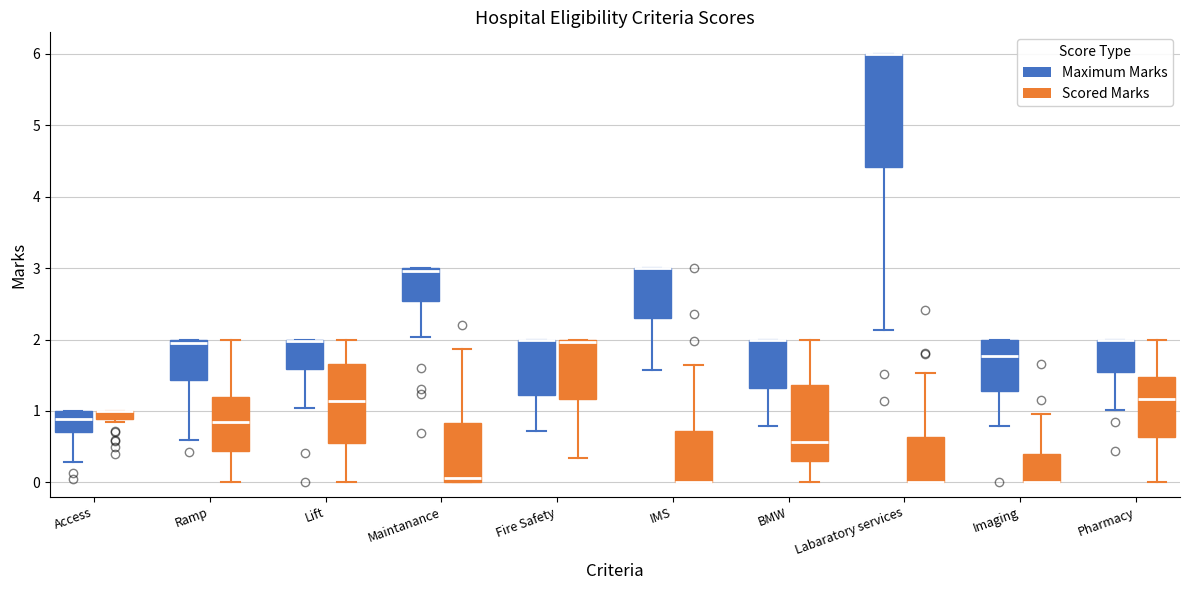

Which box is the tallest, from its lower edge to its upper edge?

Labaratory services (Maximum Marks)